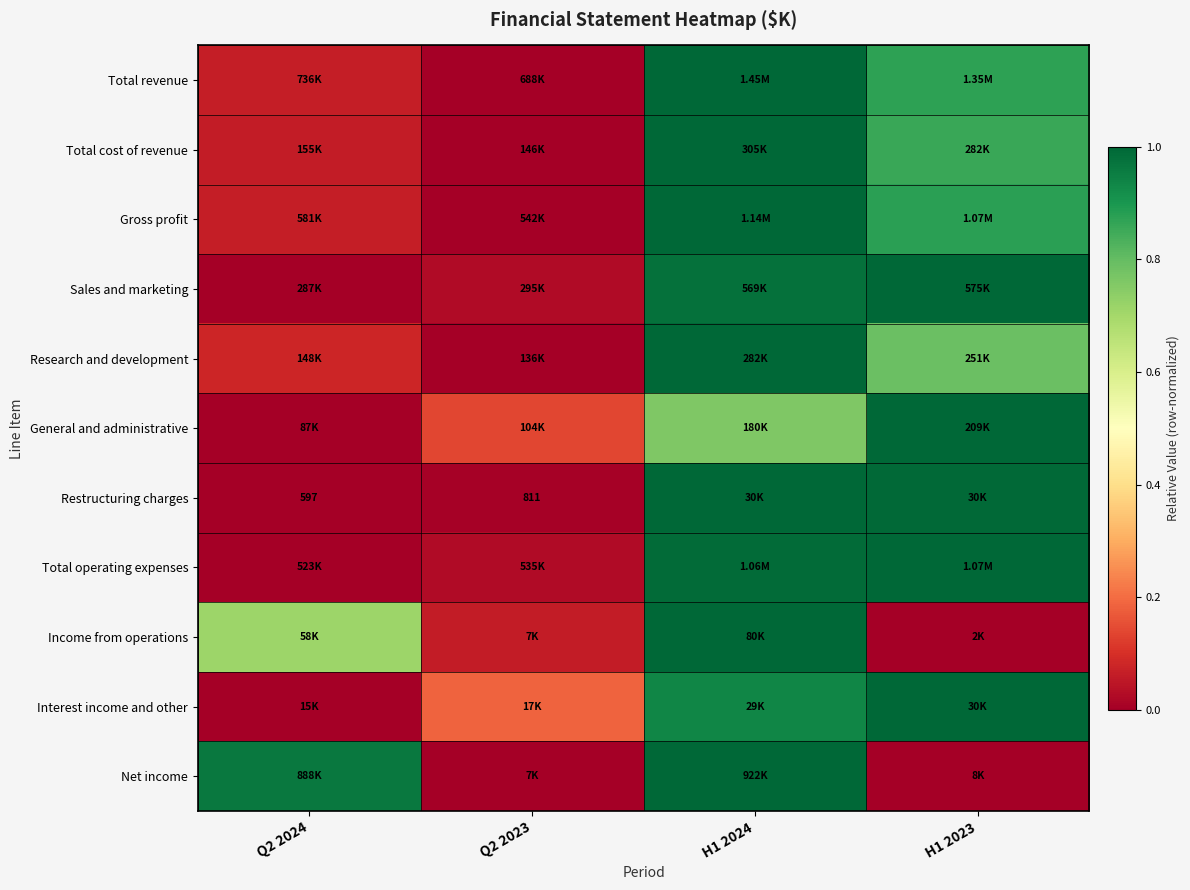

At which category is the sum across all series the highest?

H1 2024